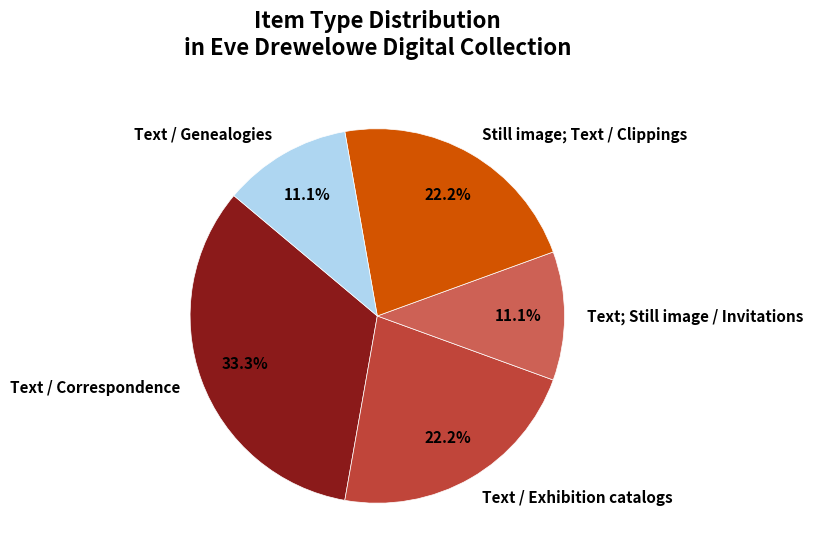

What is the ratio of the value at Text; Still image / Invitations to the value at Still image; Text / Clippings?

0.5